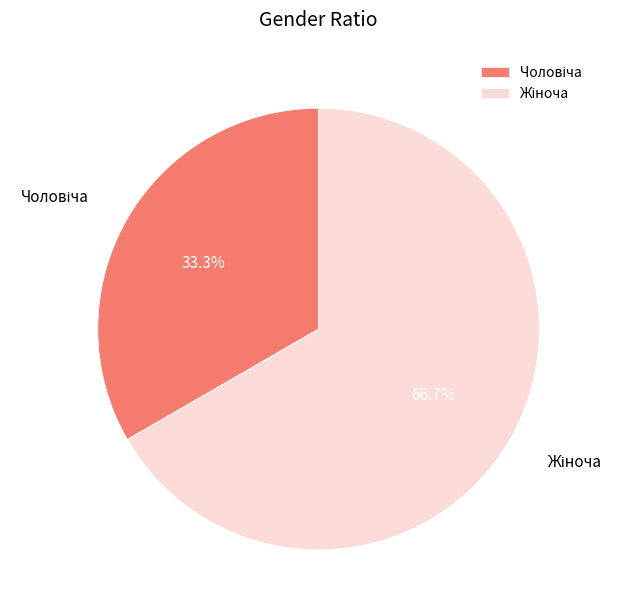

Is there a majority slice in this chart?

Yes